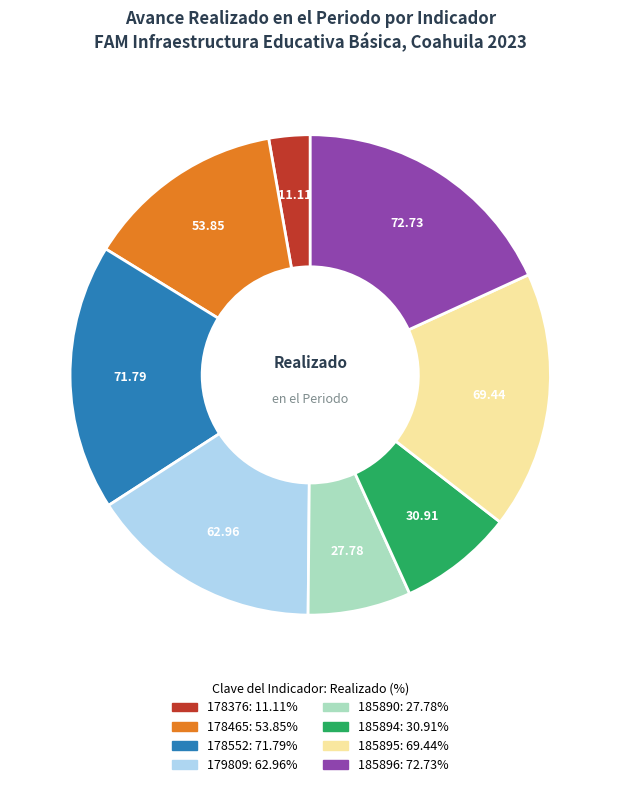

The 178552 slice represents 18% of the pie. True or false?

True